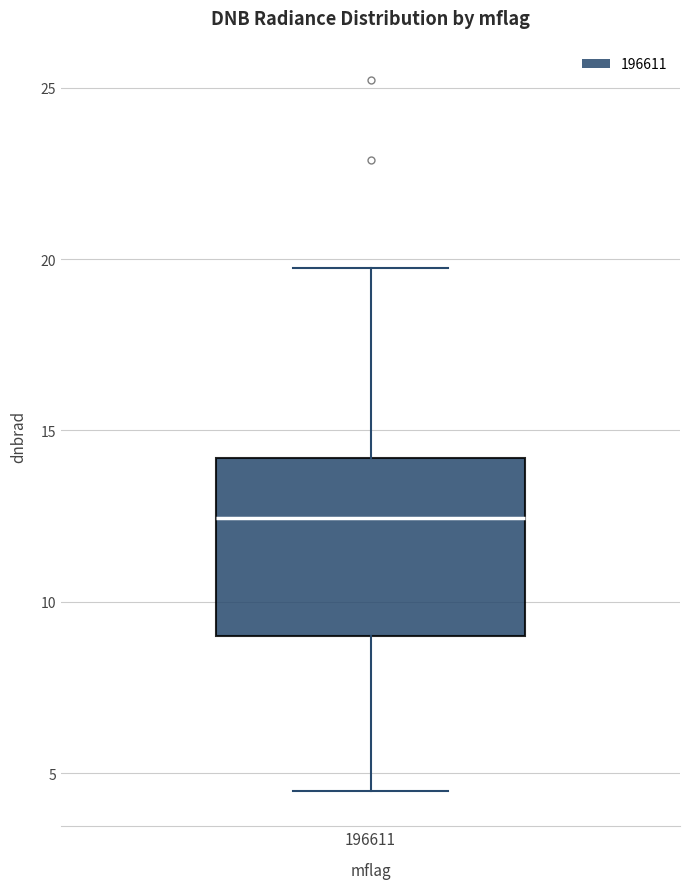

Where does the upper whisker of the box at x = 196611 end on the y-axis? The values are not printed on the chart, so give them approximately, as read against the axis.

19.5